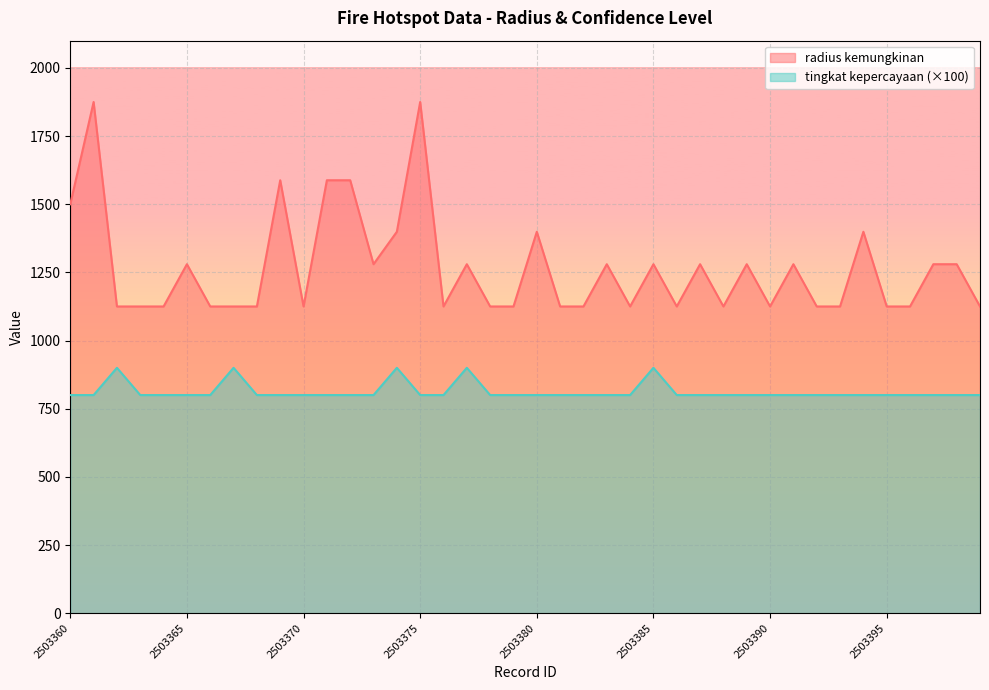

List the series in order of their overall mean, highest first.

radius kemungkinan, tingkat kepercayaan (×100)